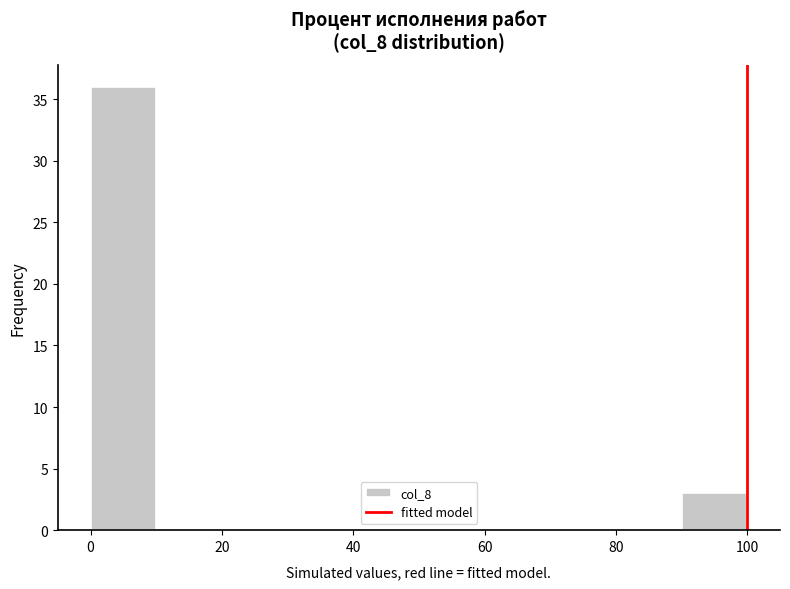

Reading left to right, list every bar in this chart as the range it spans on the x-axis followed by its height. The values are not printed on the chart, so give them approximately, as read against the axis.

0 to 10: 36
10 to 20: 0
20 to 30: 0
30 to 40: 0
40 to 50: 0
50 to 60: 0
60 to 70: 0
70 to 80: 0
80 to 90: 0
90 to 100: 3